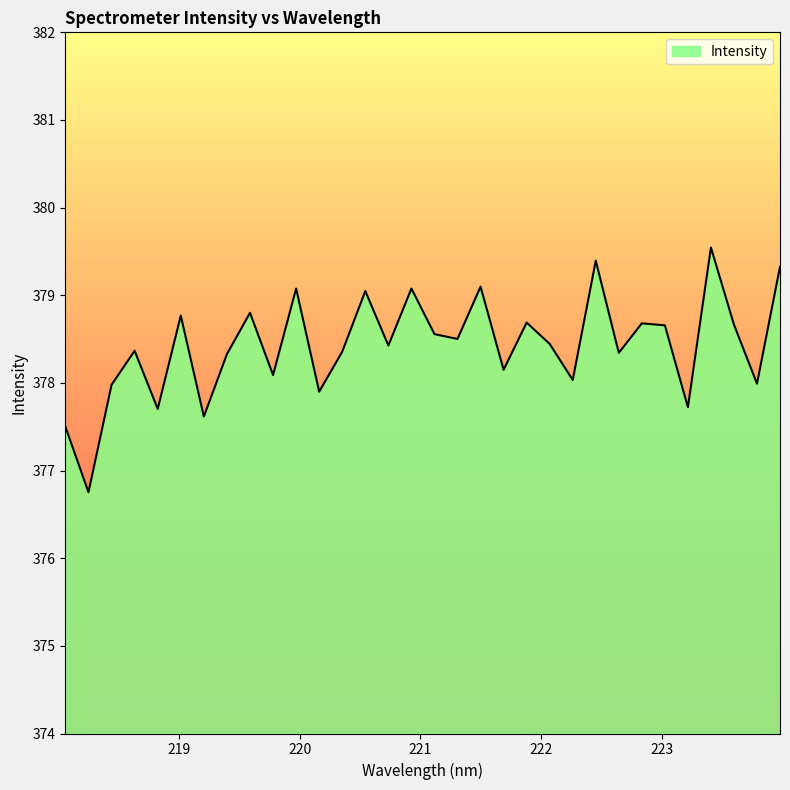

What is the difference between the second highest and second lowest values?

1.9